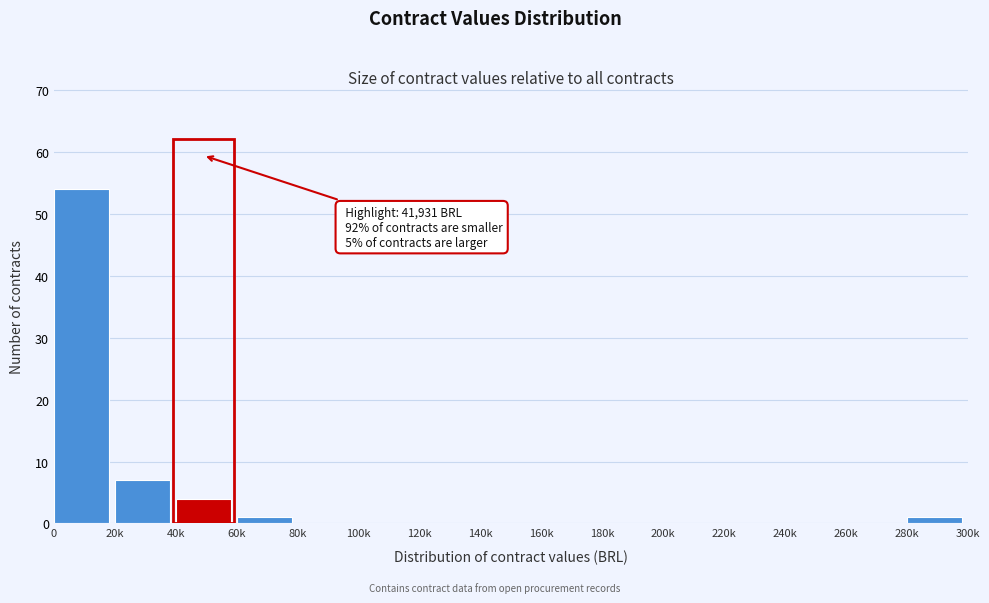

Reading right to left, what are all the values shown in this chart?

280k=1	260k=0	240k=0	220k=0	200k=0	180k=0	160k=0	140k=0	120k=0	100k=0	80k=0	60k=1	40k=4	20k=7	0=54